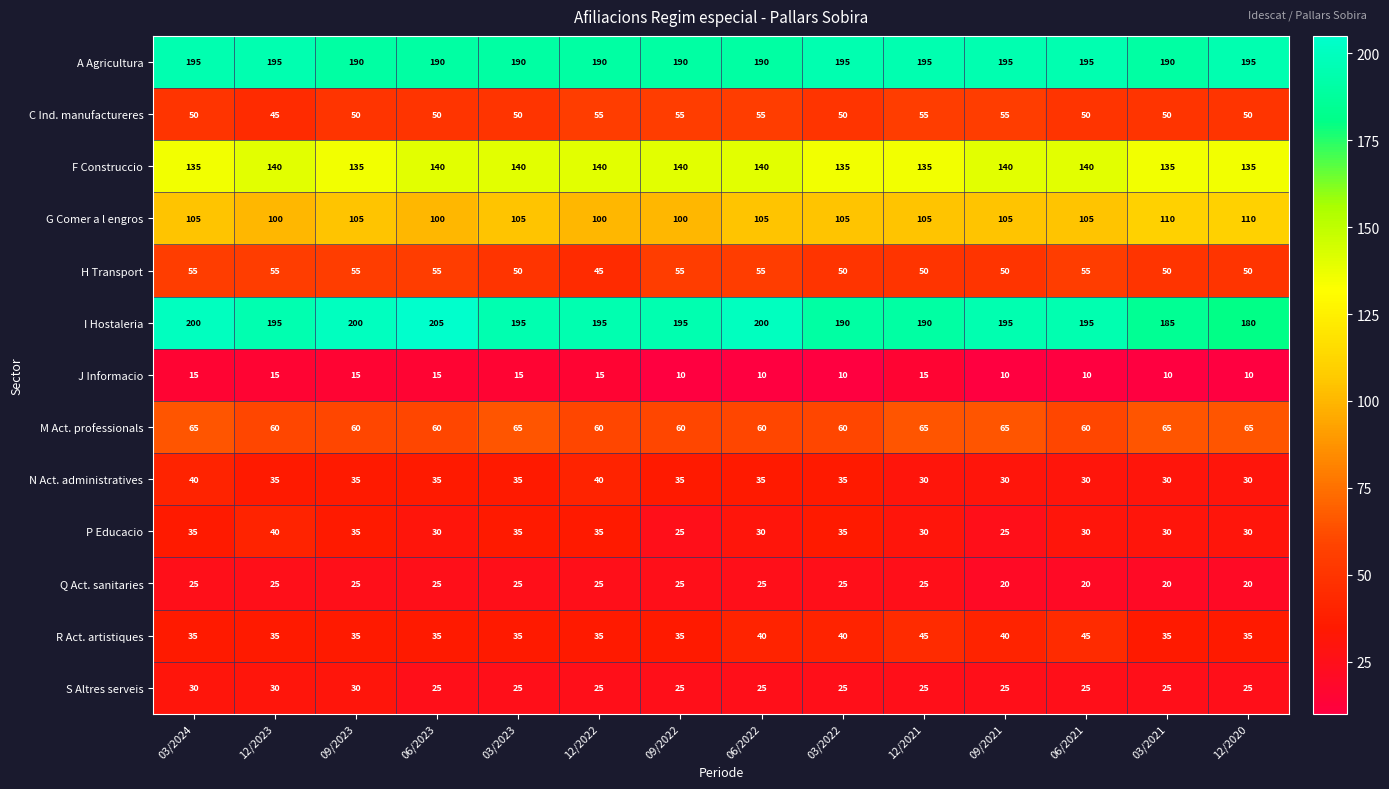

What is the minimum value shown in the chart?

10